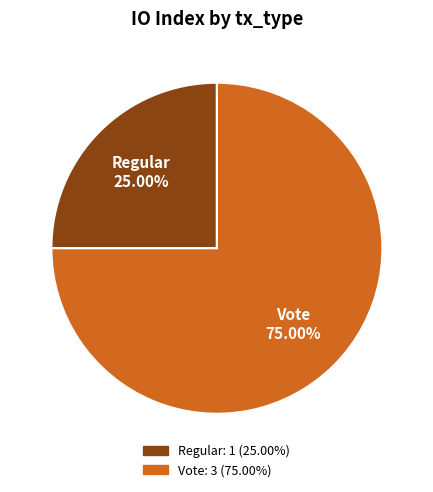

Is there a majority slice in this chart?

Yes